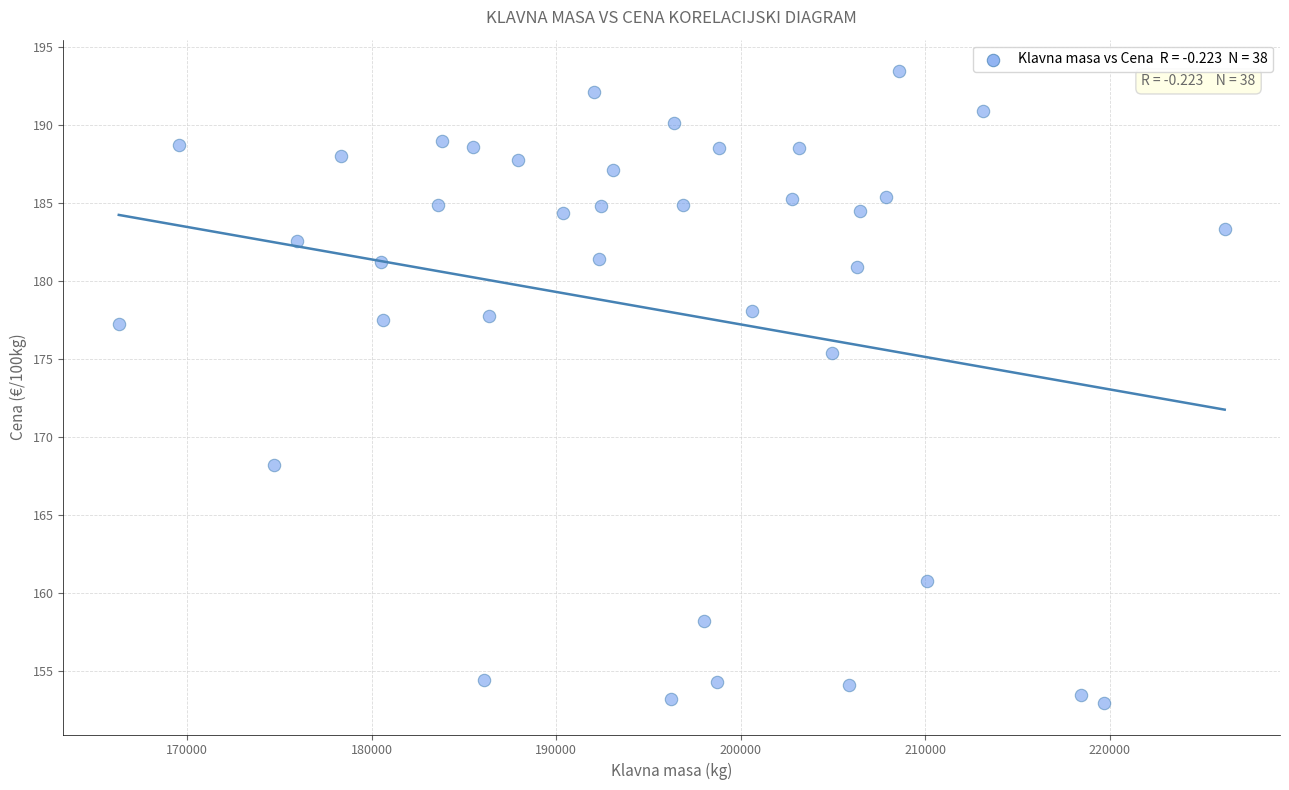

What Y value in the scatter plot is closest to 173?

175.4